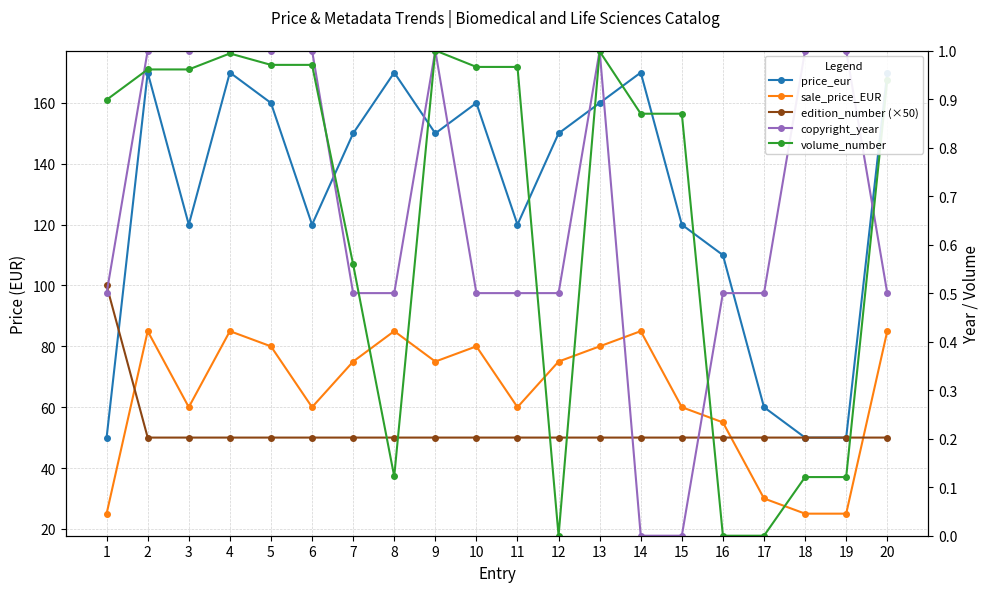

What is the value of the sale_price_EUR point at the 11th from the left?

60.0